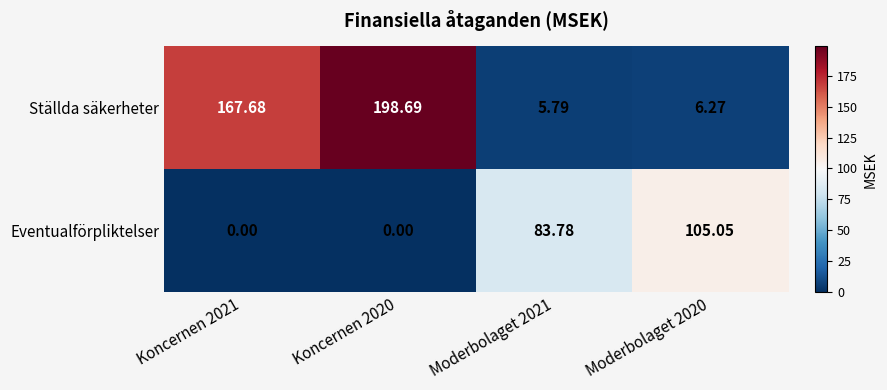

Is the value of Ställda säkerheter at Moderbolaget 2021 greater than the value of Eventualförpliktelser at Moderbolaget 2020?

No